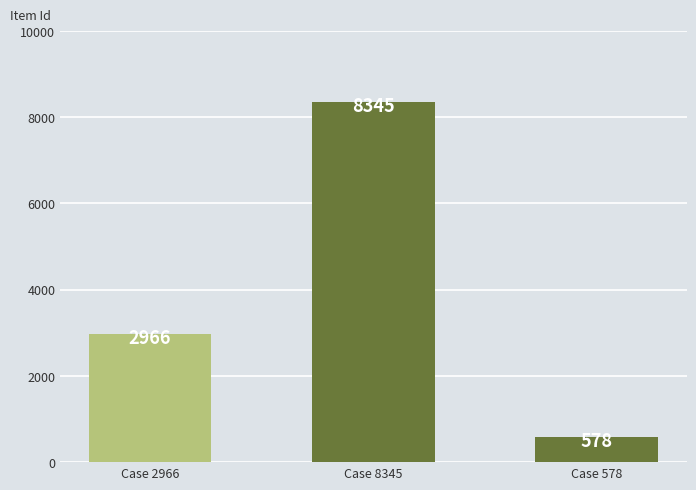

What is the label of the 3rd bar from the left?

Case 578